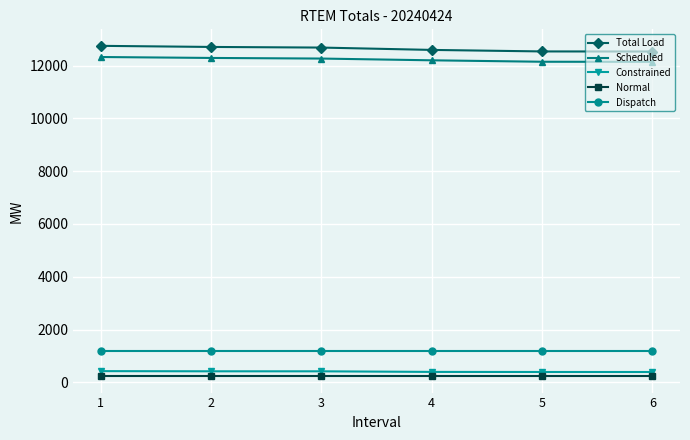

The value of Scheduled at 1 is 12326.1. True or false?

True